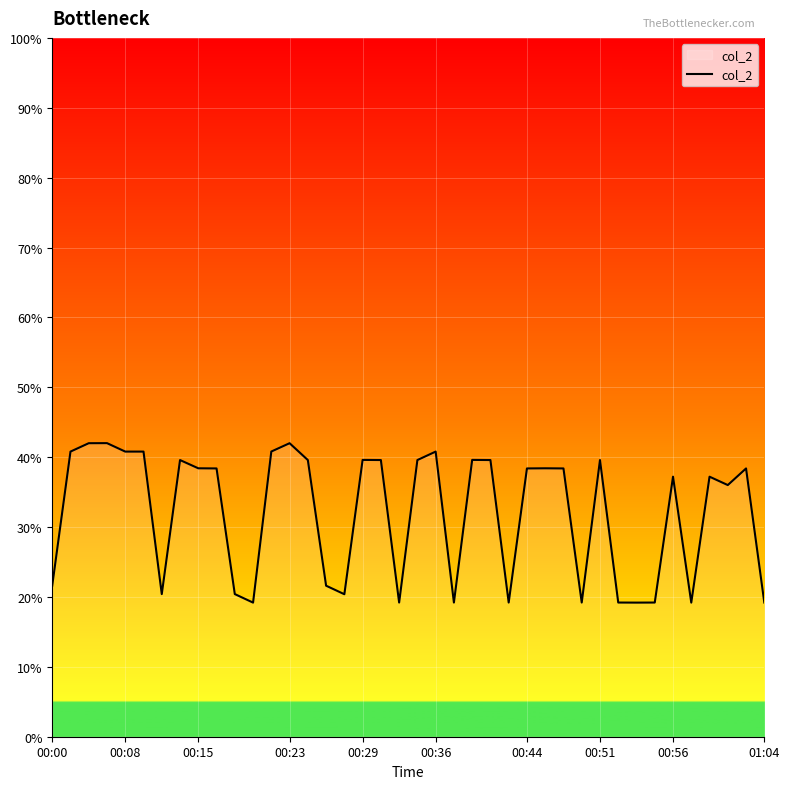

What is the smallest value displayed?

19.2